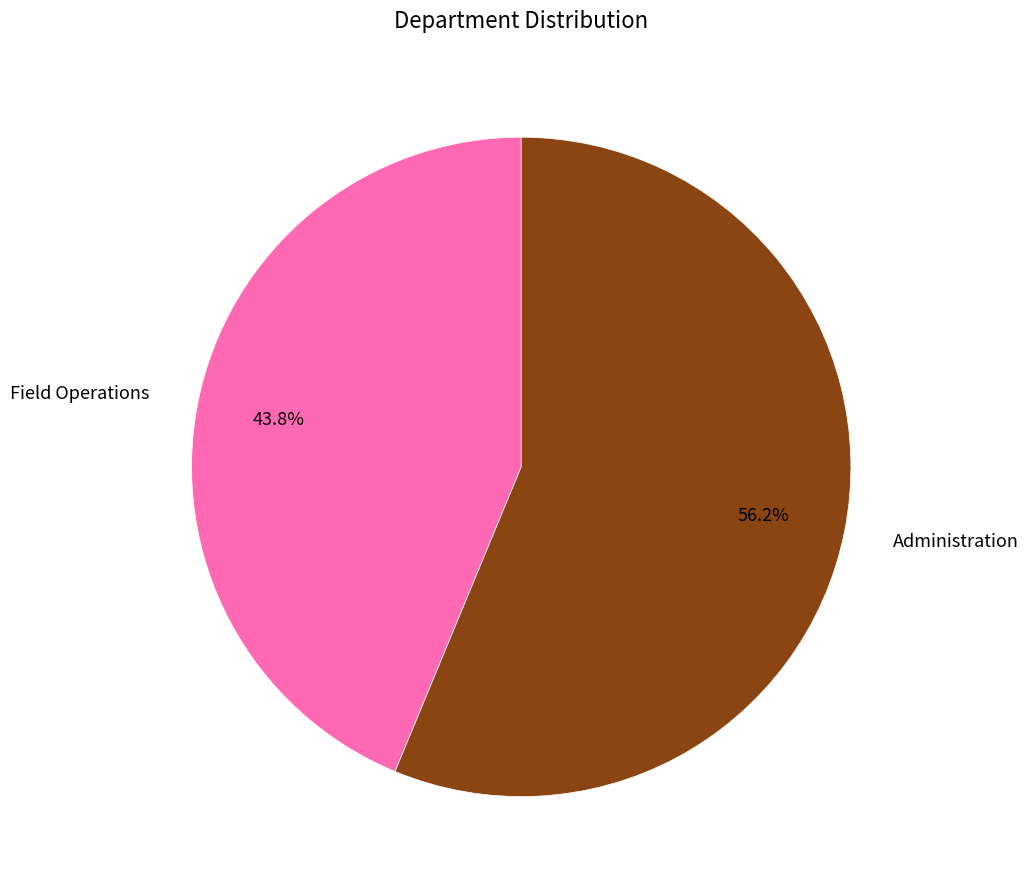

What is the ratio of the value at Field Operations to the value at Administration?

0.8